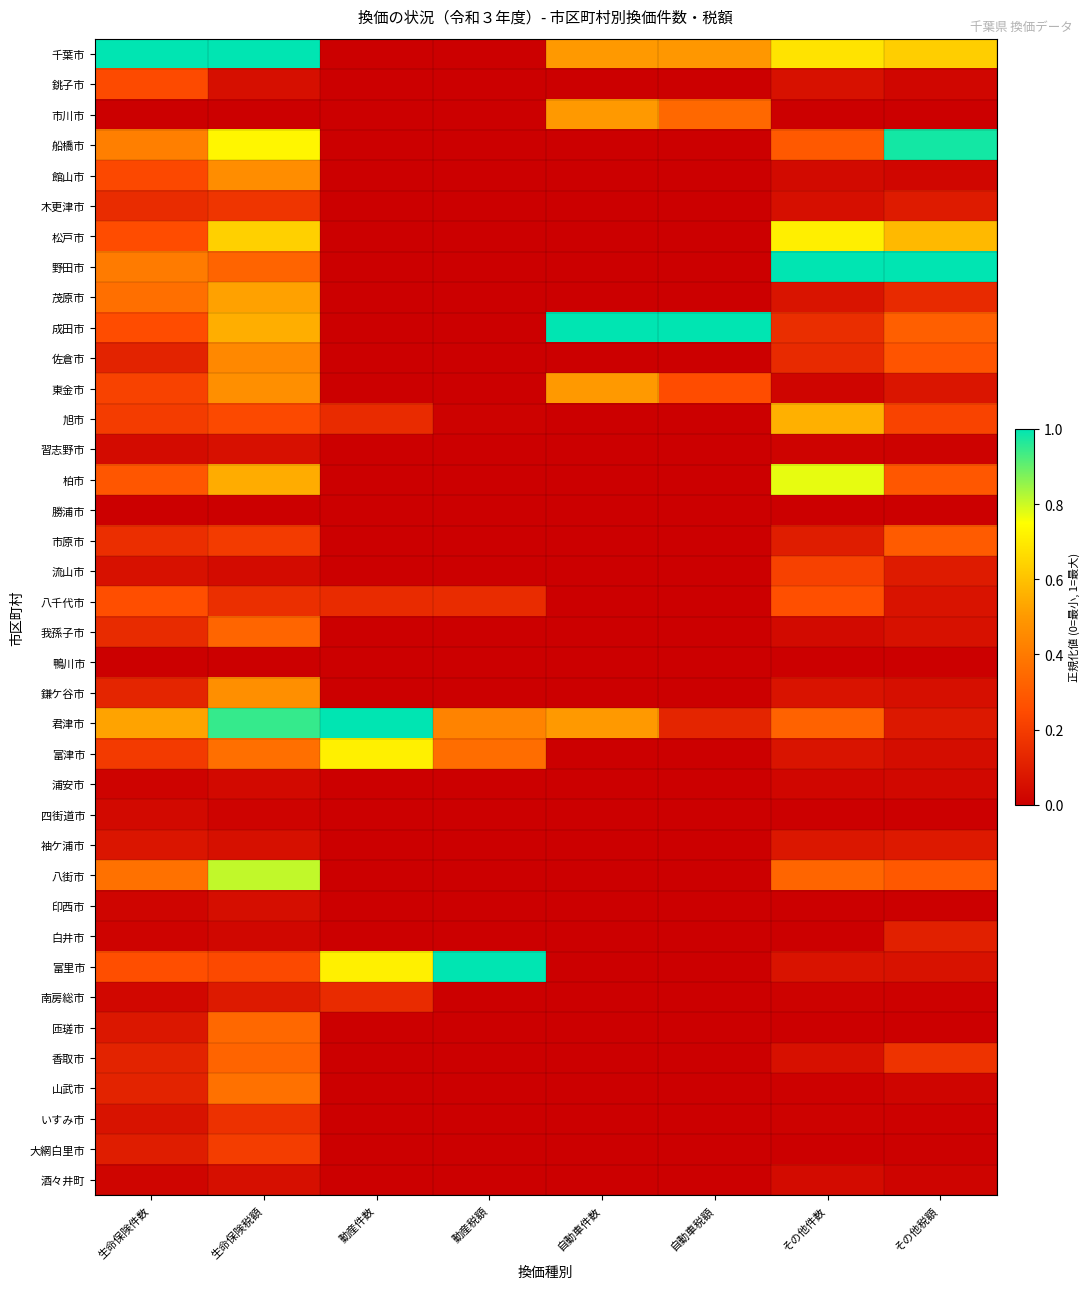

Which has a higher value, 生命保険件数 or 生命保険税額?

生命保険件数